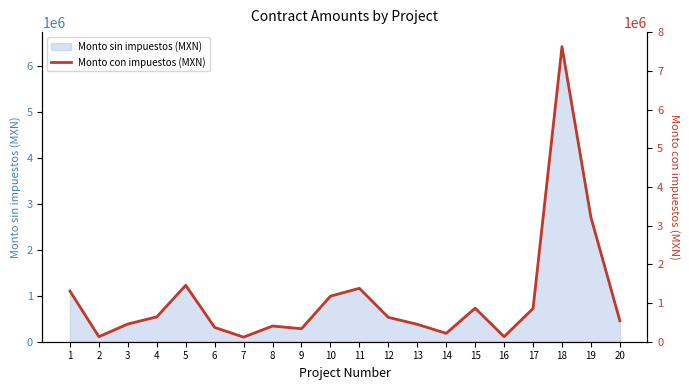

How many points are lower than both their immediate neighbors (excluding endpoints)?

5